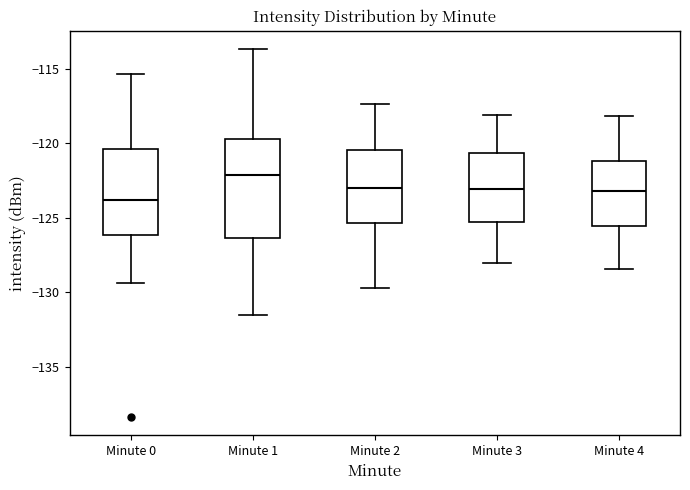

Where is the upper edge of the box for Minute 2 on the y-axis? The values are not printed on the chart, so give them approximately, as read against the axis.

-120.5